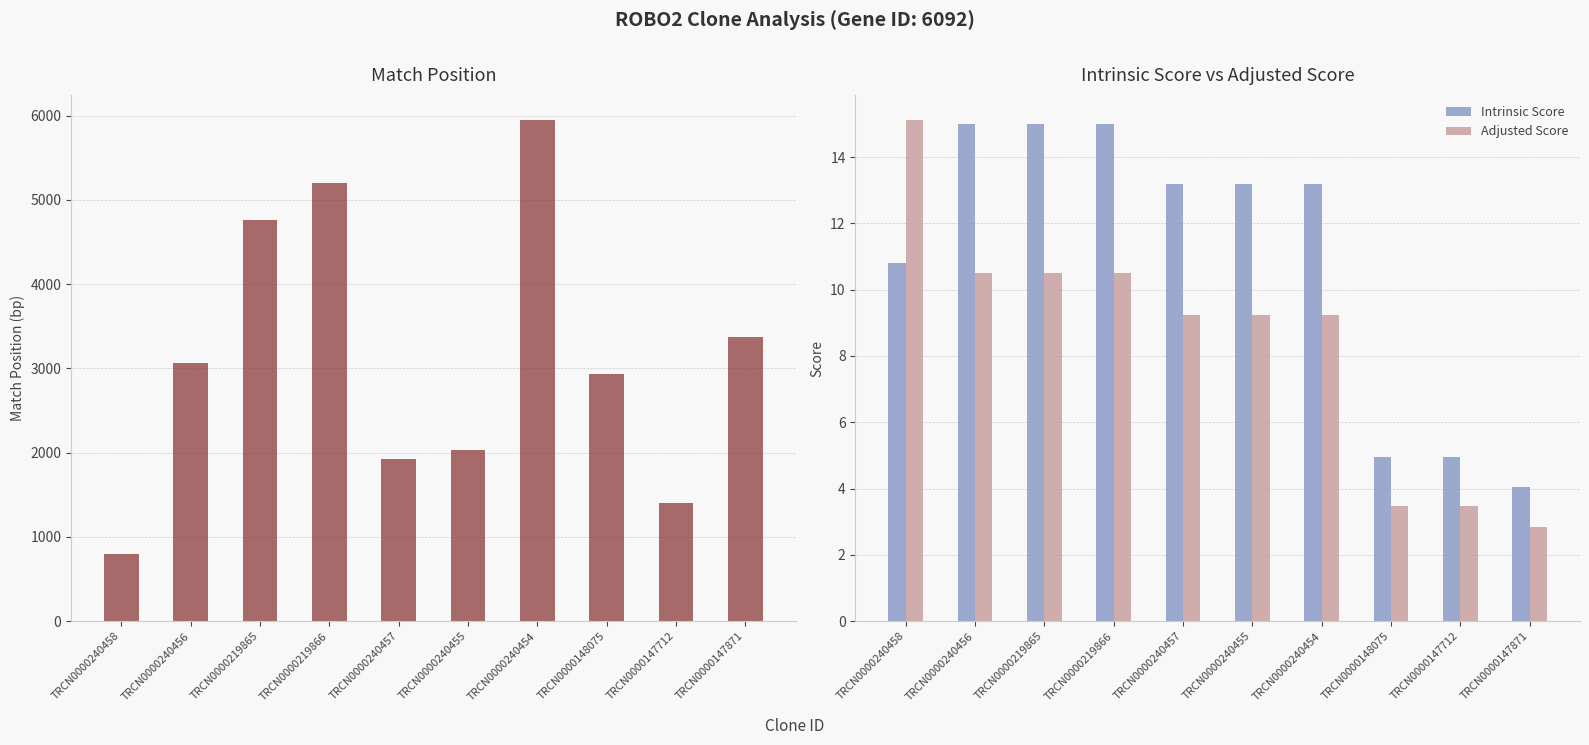

Reading left to right, list all the values displayed in this chart.

Match Position: 799.0	3068.0	4764.0	5201.0	1925.0	2037.0	5950.0	2933.0	1408.0	3370.0
Intrinsic Score: 10.8	15.0	15.0	15.0	13.2	13.2	13.2	5.0	5.0	4.0
Adjusted Score: 15.1	10.5	10.5	10.5	9.2	9.2	9.2	3.5	3.5	2.8